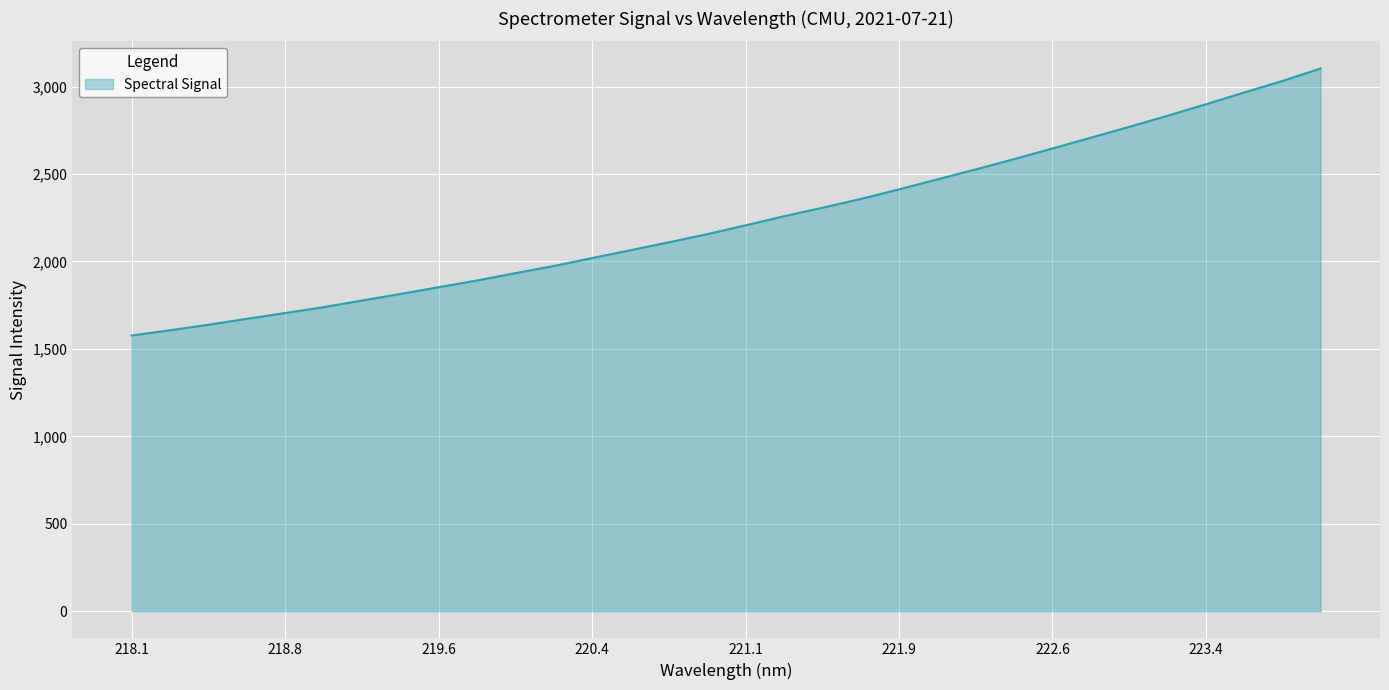

What is the greatest value displayed?

3103.3